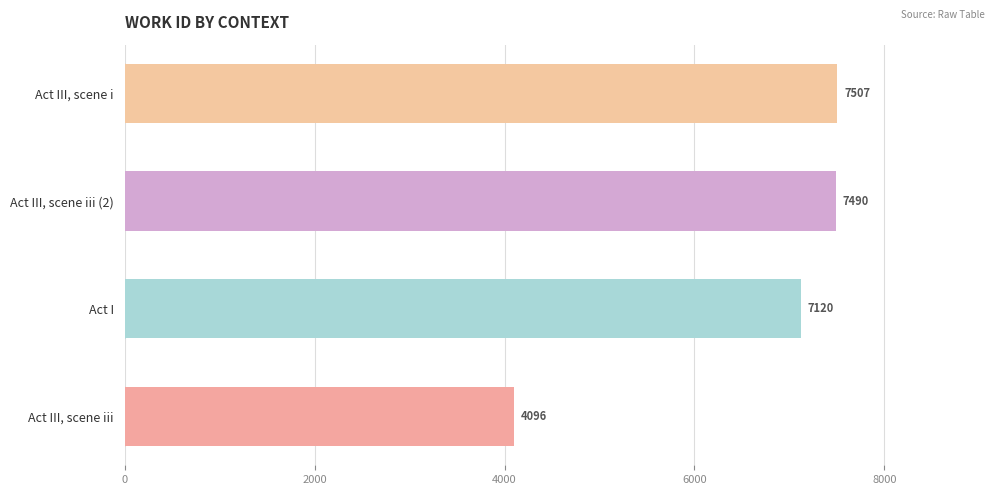

Count the number of data series in this chart.

1